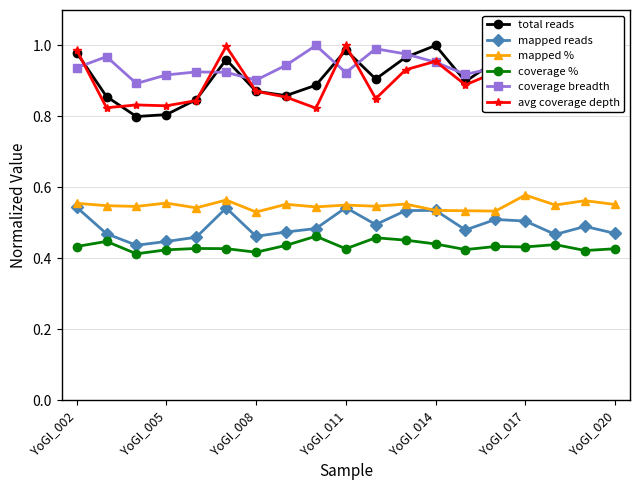

True or false: total reads and mapped % cross at least once.

False